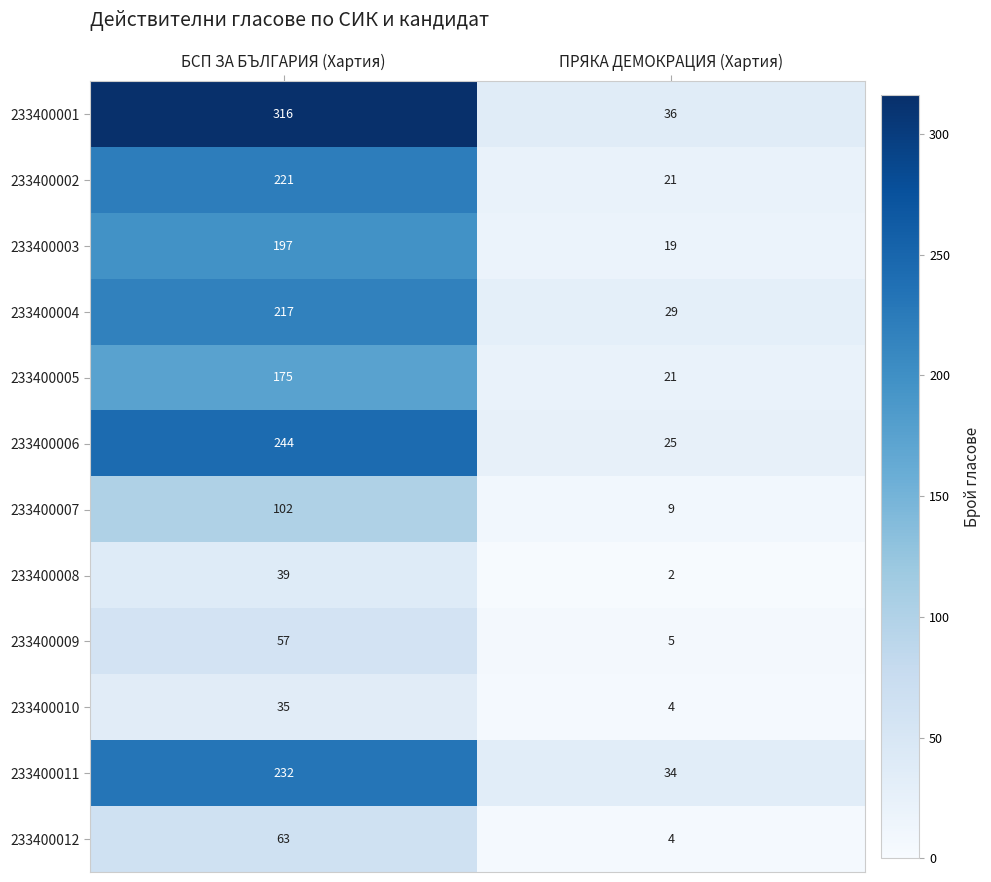

What is the difference between the 233400001 values at ПРЯКА ДЕМОКРАЦИЯ (Хартия) and БСП ЗА БЪЛГАРИЯ (Хартия)?

280